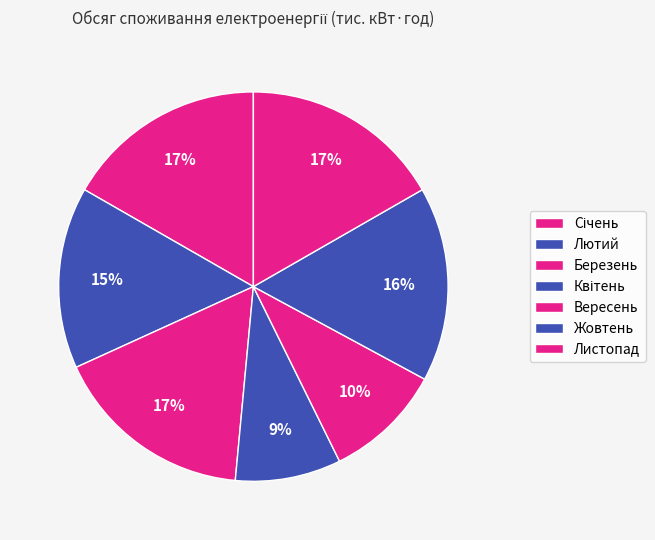

Is the sum of Вересень and Квітень greater than half?

No